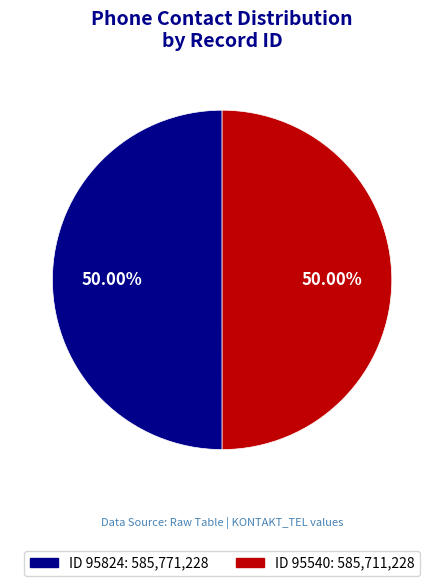

Approximately how many times larger is the value at ID 95540: 585,711,228 compared to ID 95824: 585,771,228?

1.0